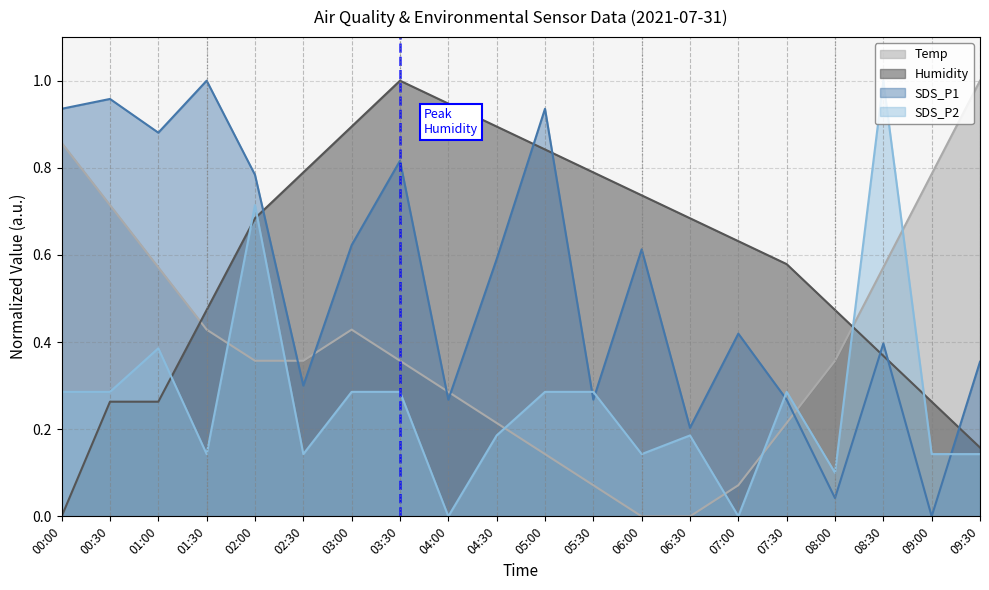

At how many categories does at least one series exceed 0?

20